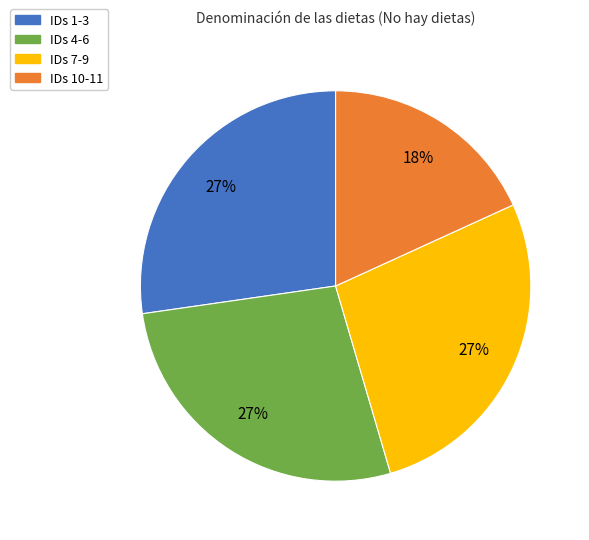

Is it true that IDs 7-9 is 27% of the pie?

True